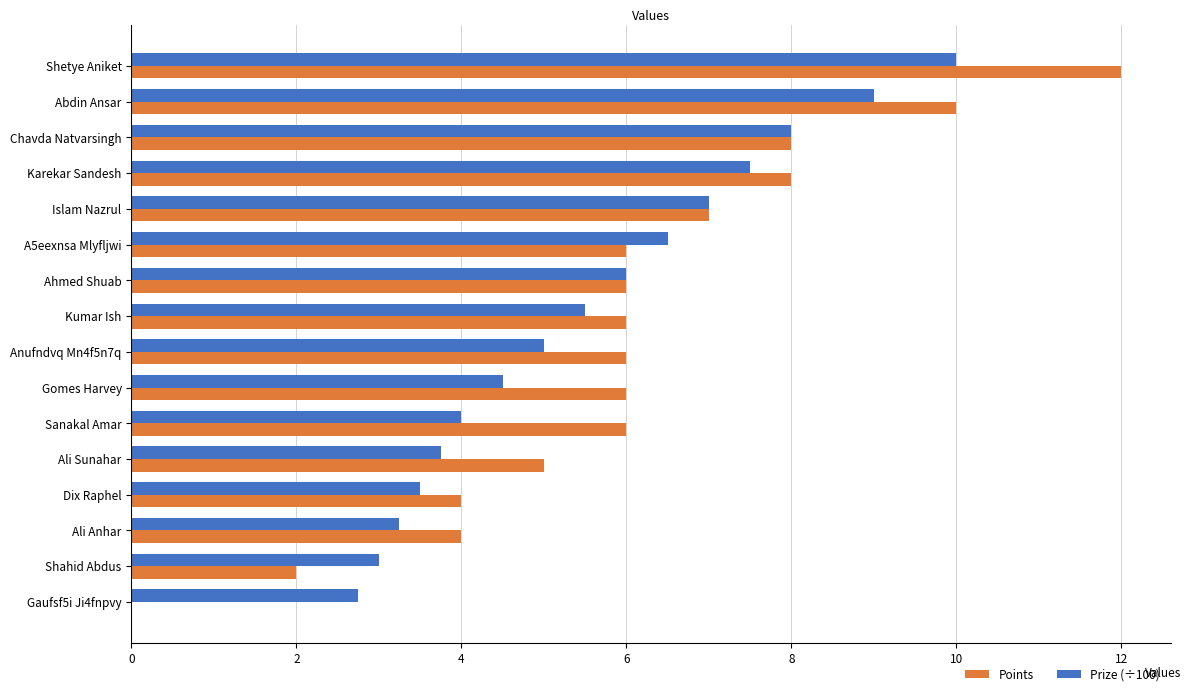

What is the sum of all Points values?

96.0